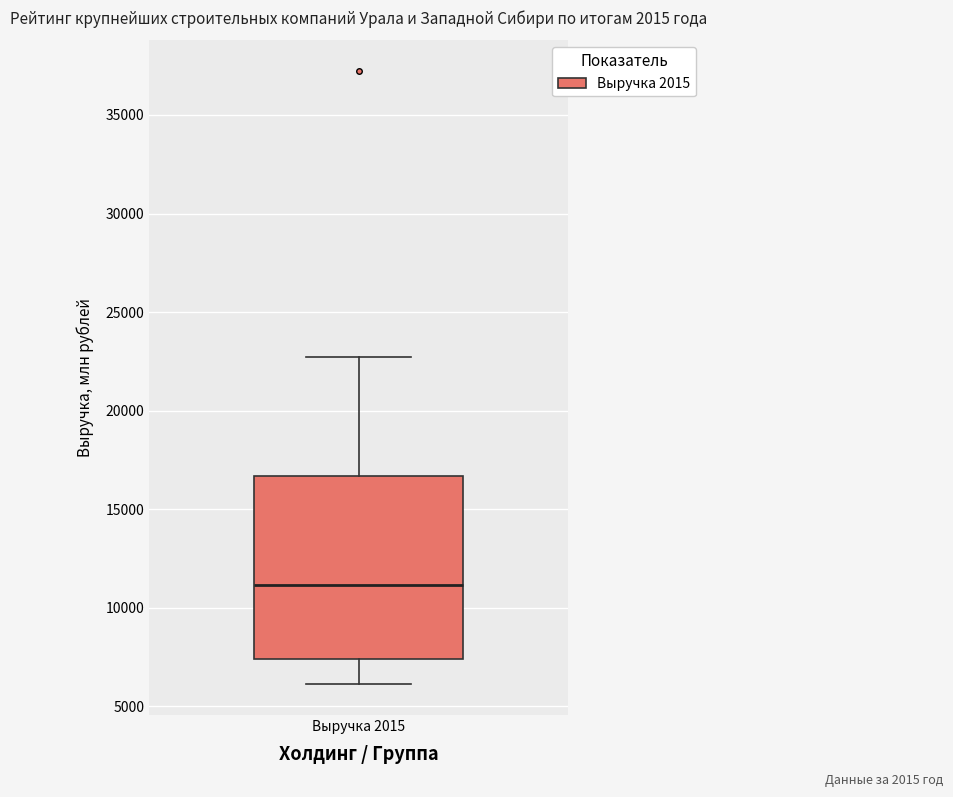

Where does the upper whisker of the box for Выручка 2015 end on the y-axis? The values are not printed on the chart, so give them approximately, as read against the axis.

22500